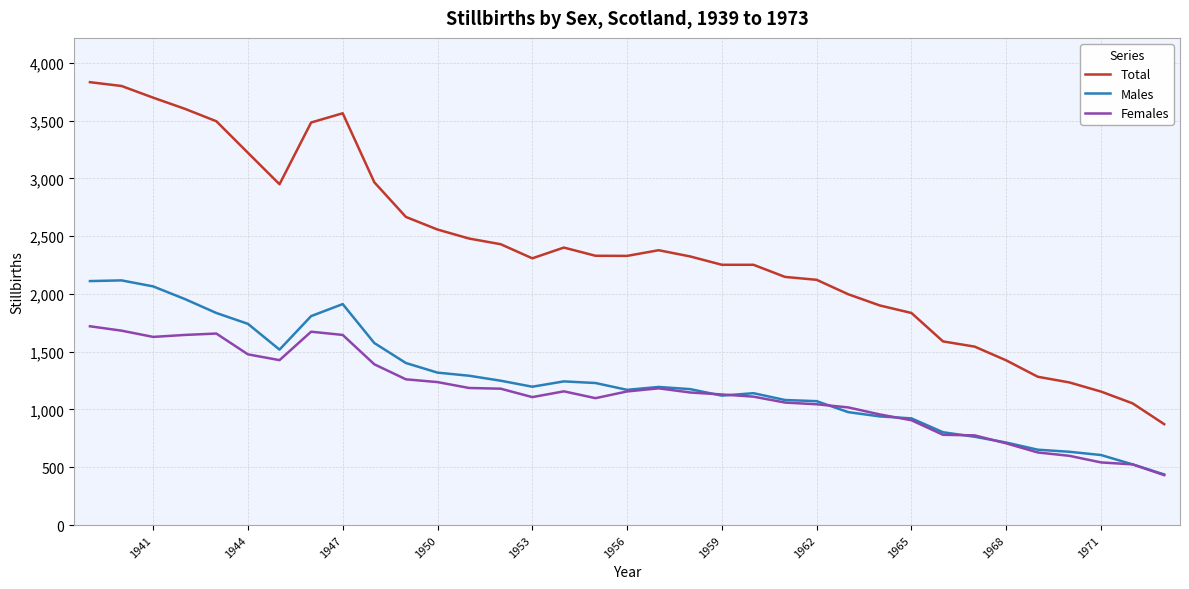

Rank the series by their maximum value, from lowest to highest.

Females, Males, Total